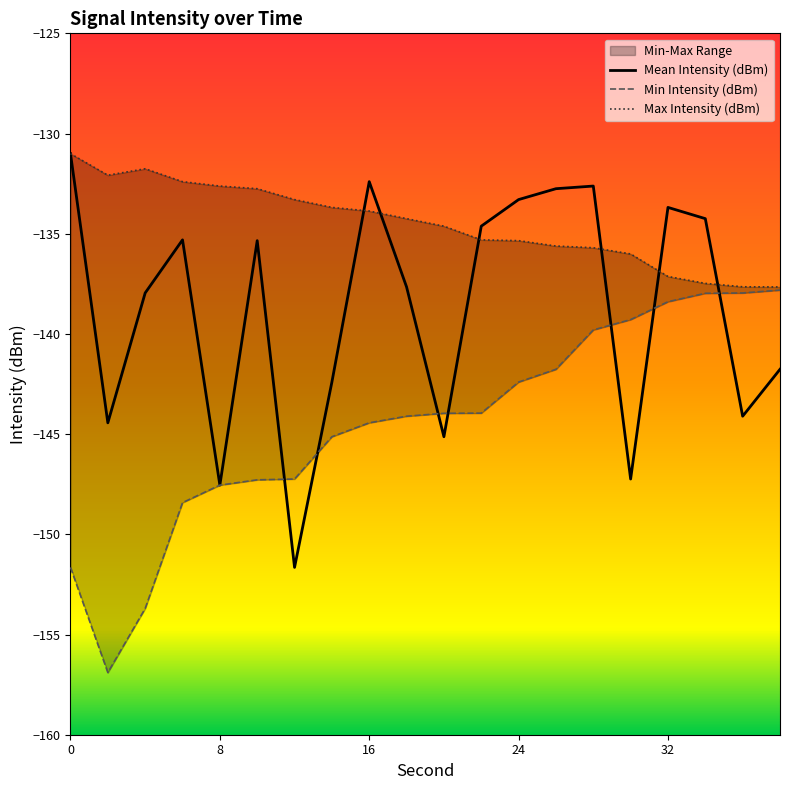

True or false: Mean Intensity (dBm) has a value of -131.0 at 0.

True